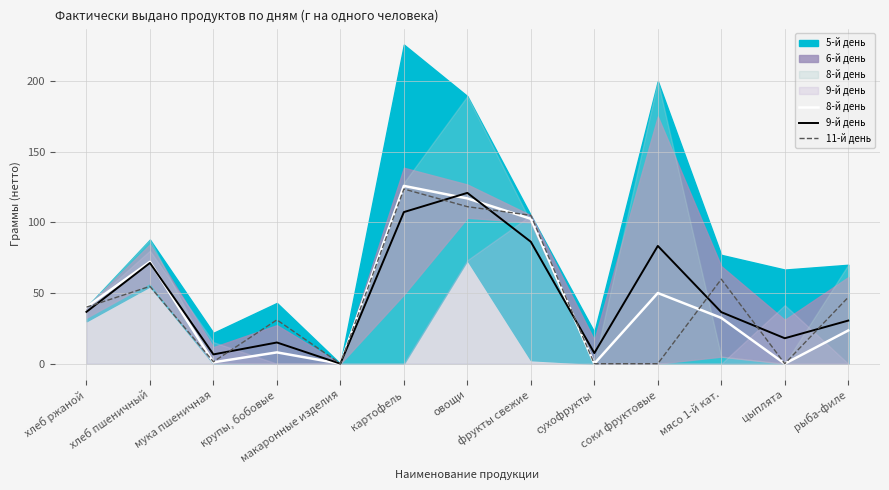

What is the sum of the 8-й день values at фрукты свежие and хлеб ржаной?

142.5